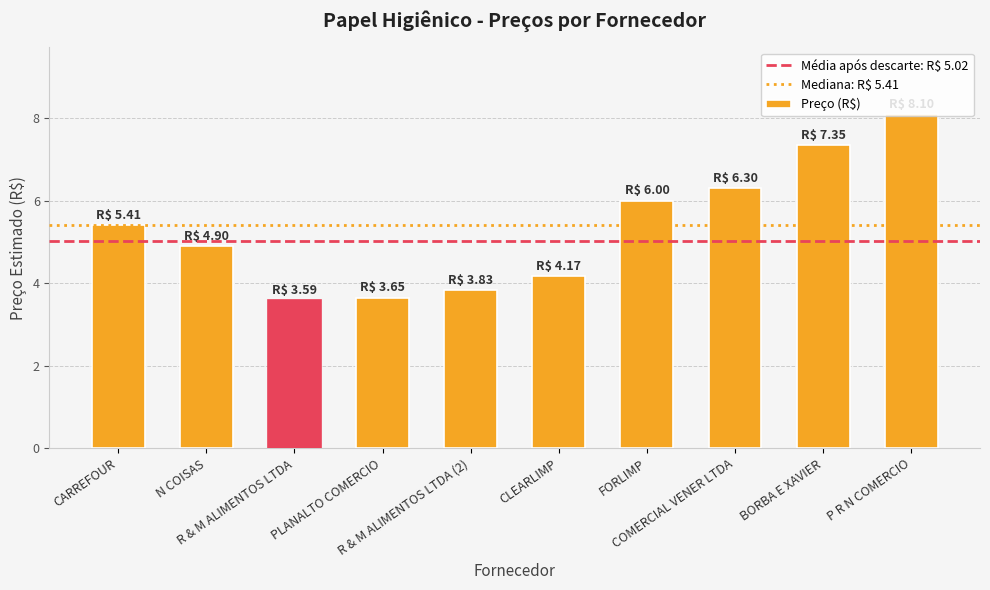

At which label is the value closest to 5?

N COISAS